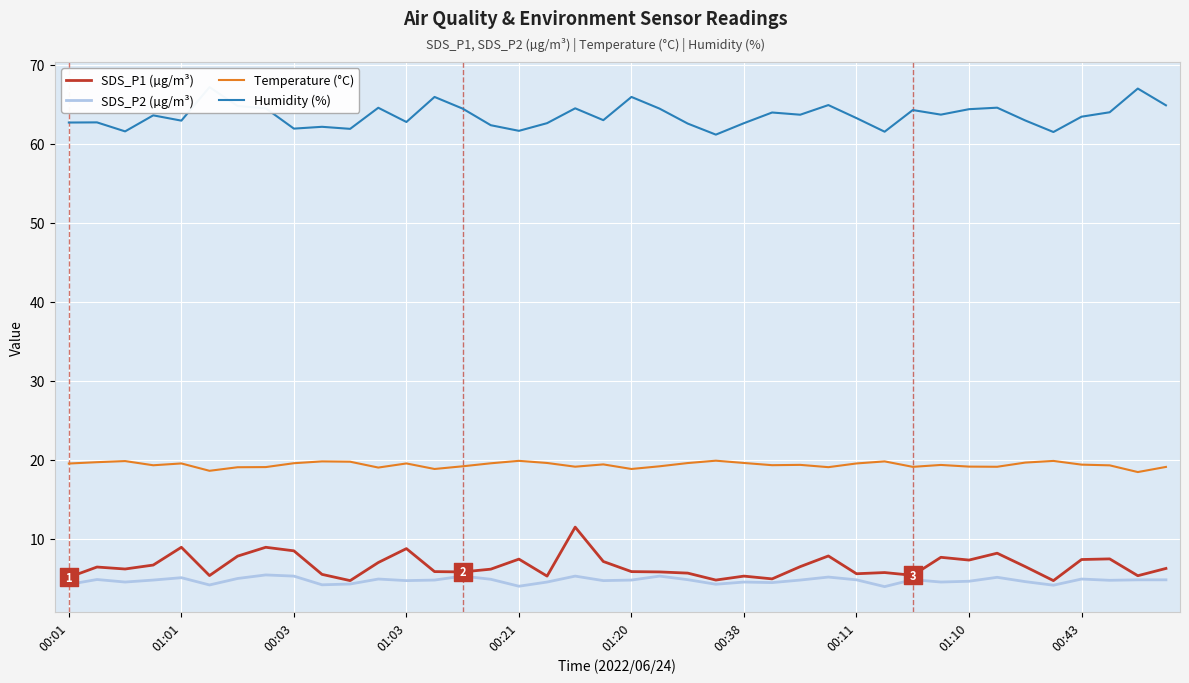

At how many categories does at least one series exceed 14?

40